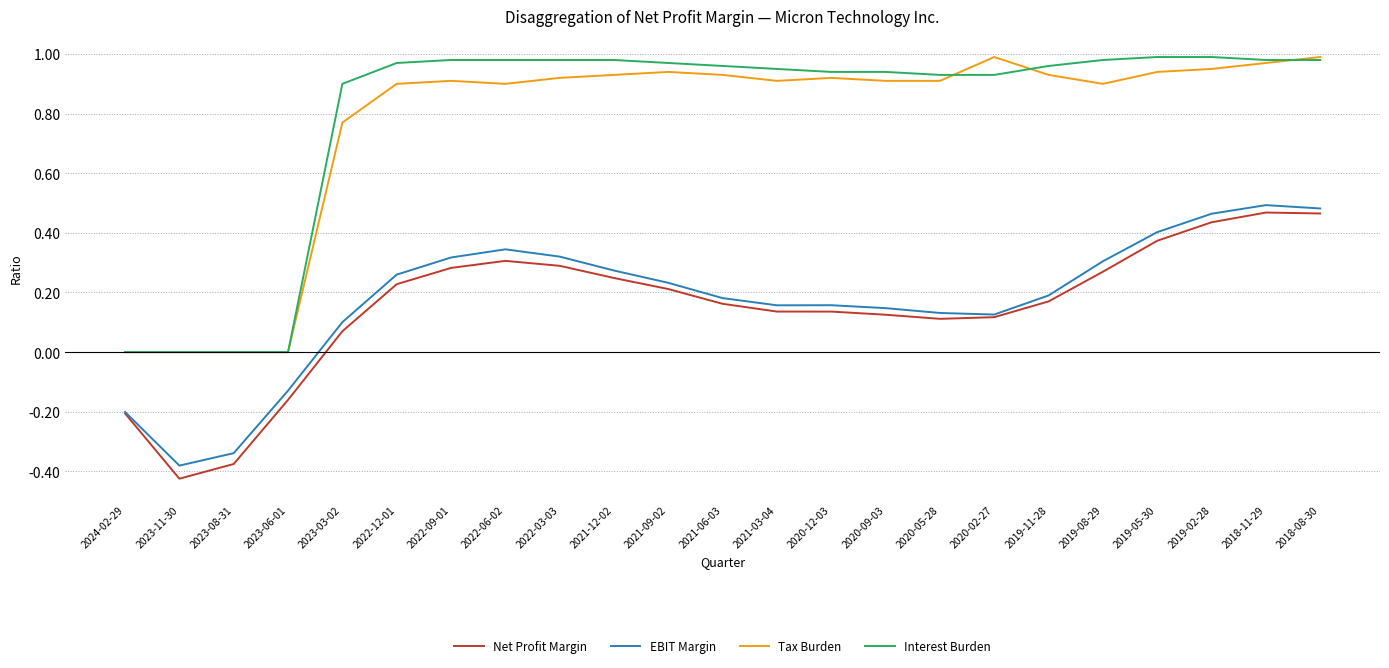

Rank the series at 2021-06-03 from lowest to highest value.

Net Profit Margin, EBIT Margin, Tax Burden, Interest Burden